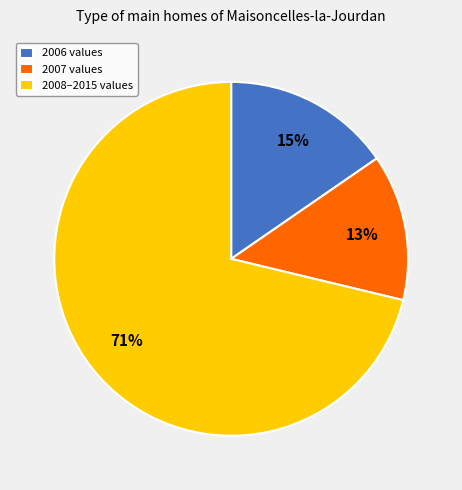

The 2006 values slice represents 15% of the pie. True or false?

True